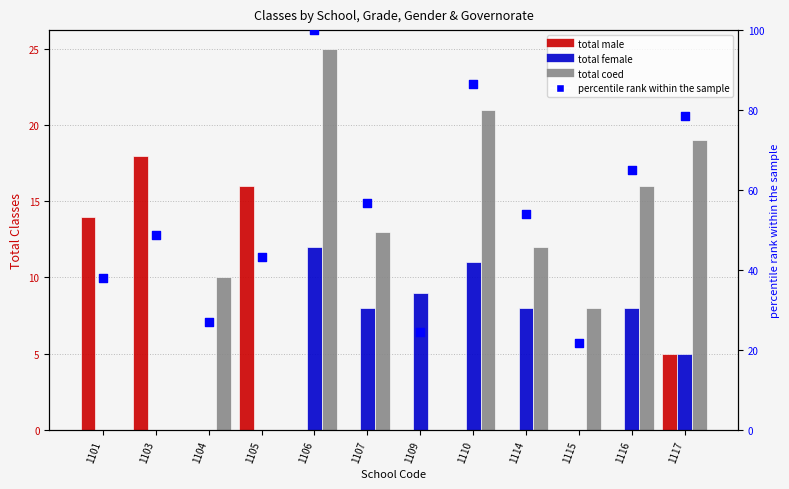

Which series reaches the maximum Y coordinate?

percentile rank within the sample